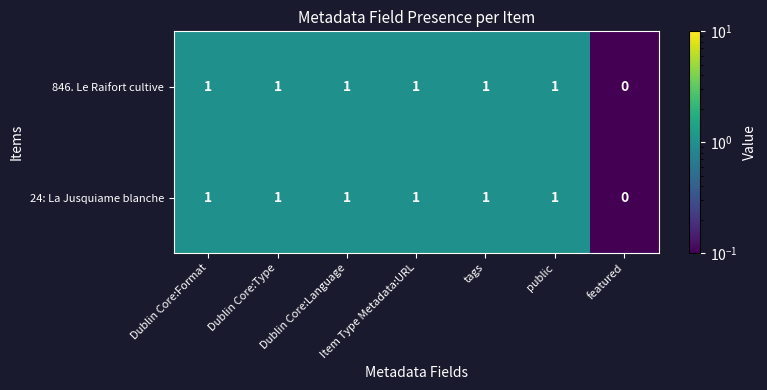

What is the minimum value shown in the chart?

0